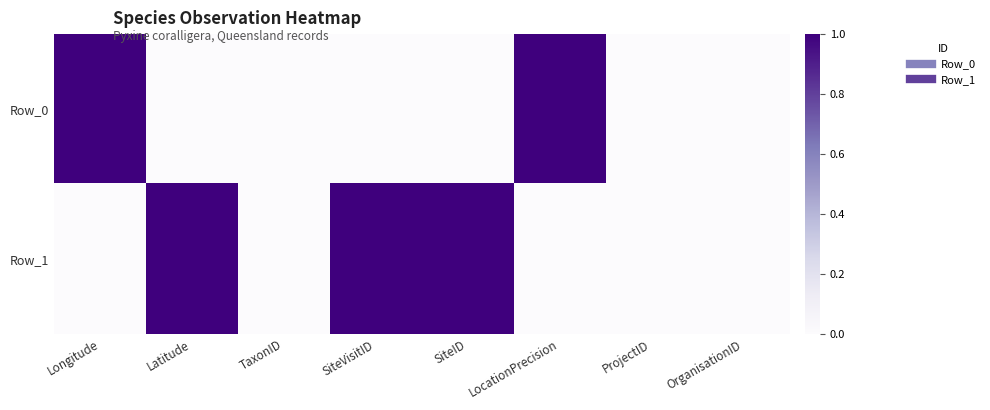

What is the total value across all series at Longitude?

1